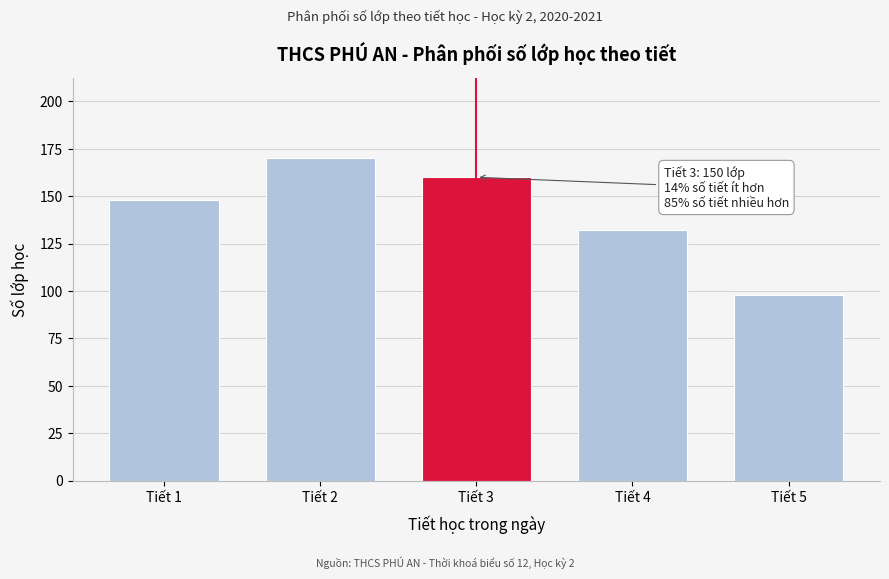

Reading left to right, extract all data points from this chart.

148	170	160	132	98